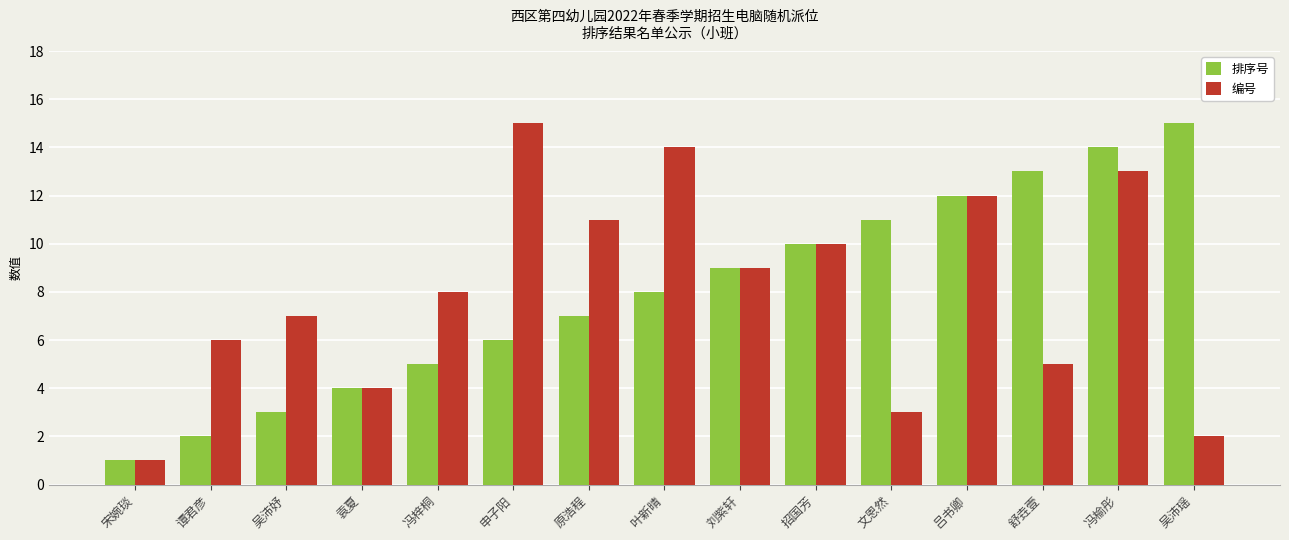

At which category is the sum across all series the highest?

冯榆彤